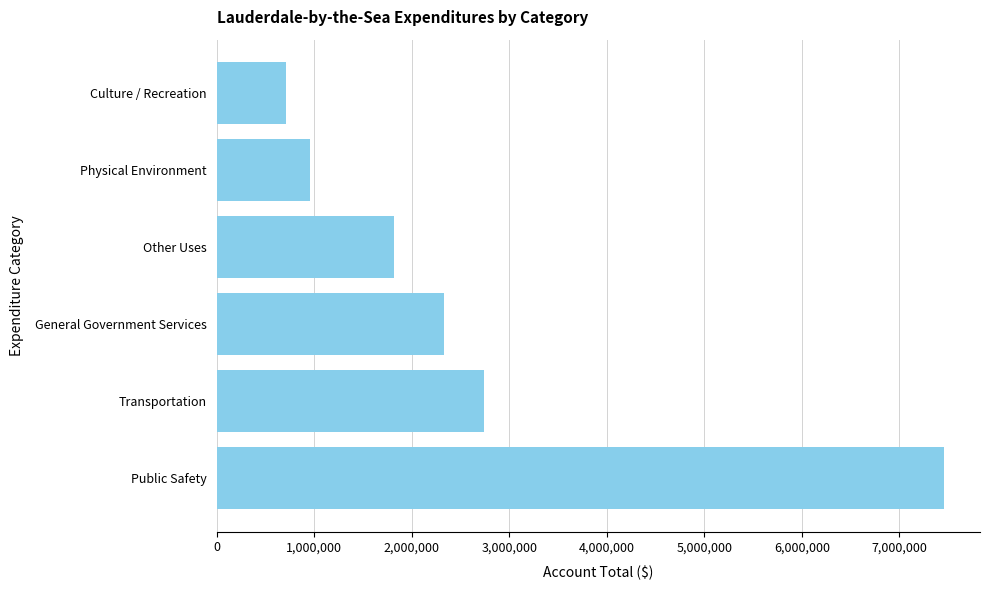

List the labels in order of value, largest first.

Public Safety, Transportation, General Government Services, Other Uses, Physical Environment, Culture / Recreation